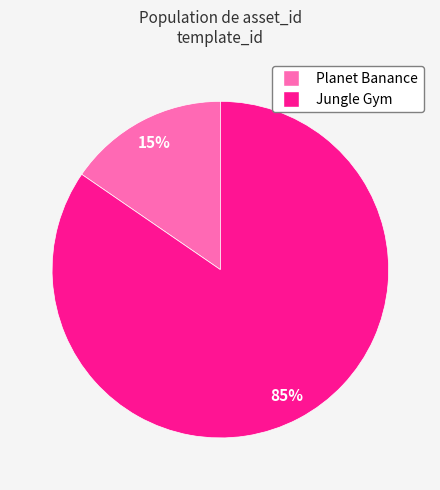

Rank the categories by value from highest to lowest.

Jungle Gym, Planet Banance